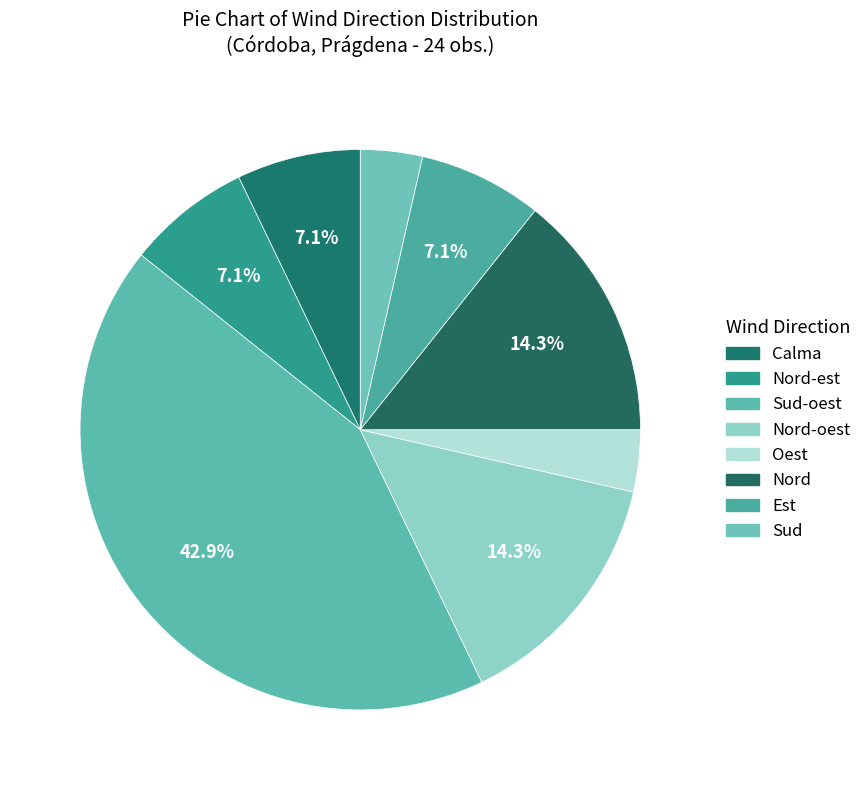

What is the smallest slice in the pie chart?

Oest